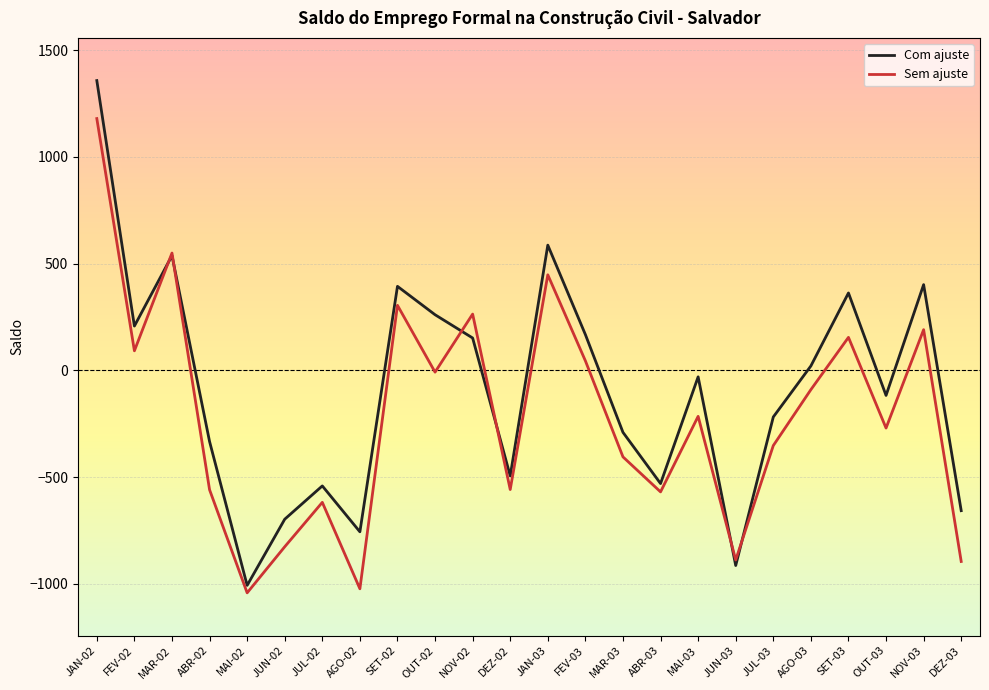

Which series has the largest range (max minus min)?

Com ajuste